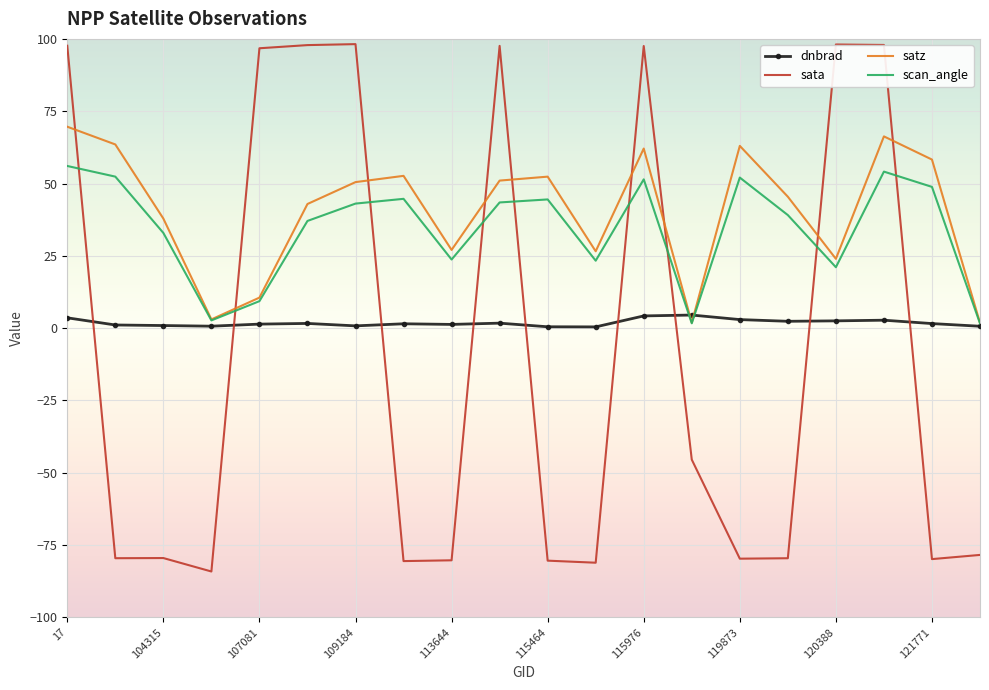

True or false: sata and scan_angle intersect in this chart.

True